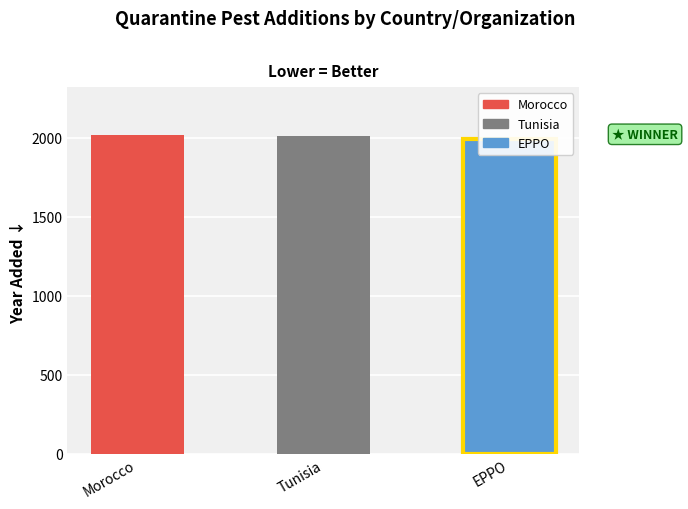

What is the approximate value at EPPO?

1995